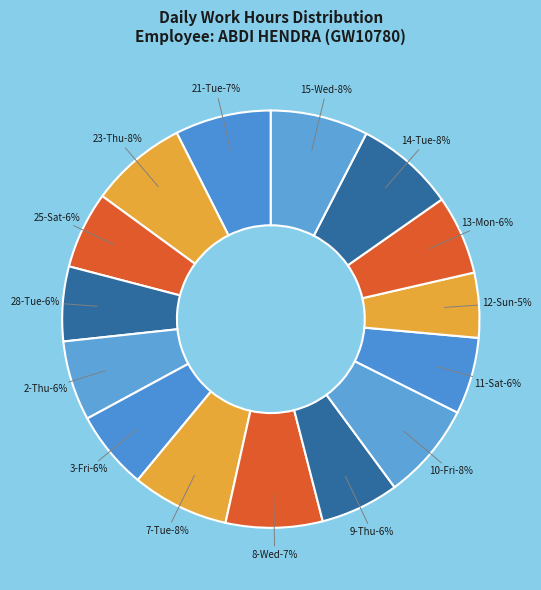

Is there a majority slice in this chart?

No